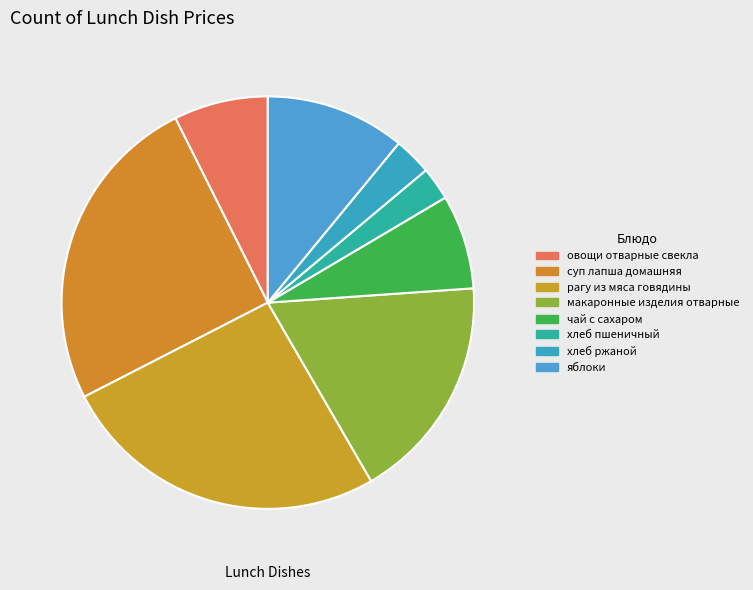

Is there any slice that represents more than half of the pie?

No